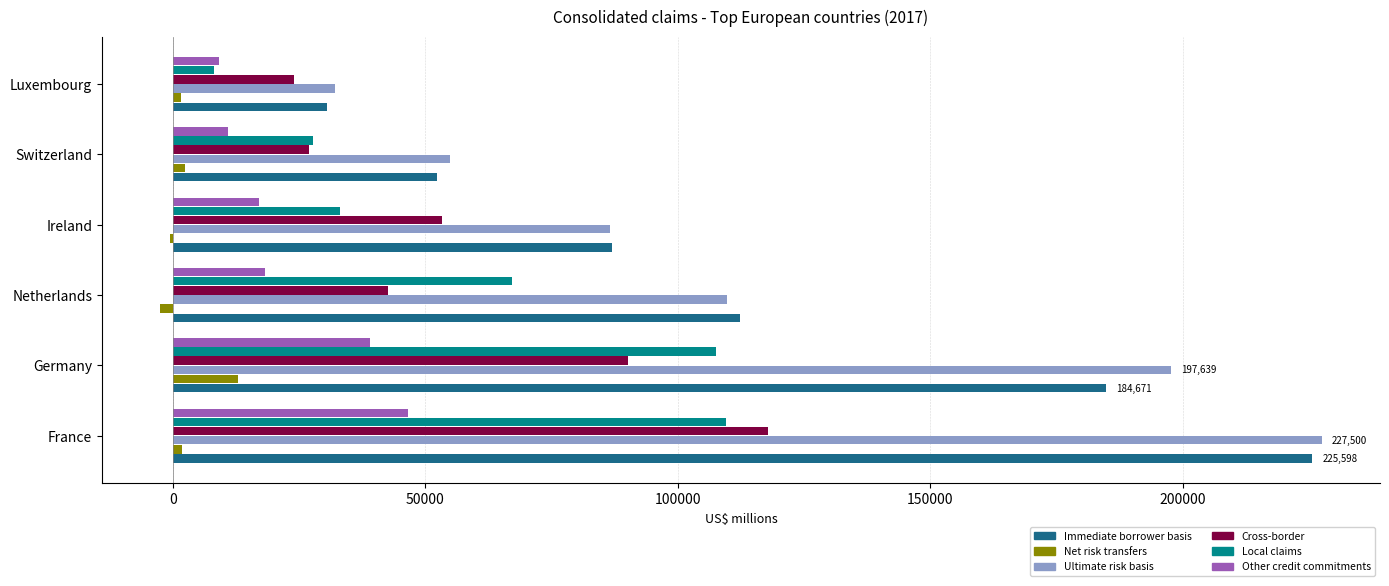

At which label is Ultimate risk basis closest to 129802?

Netherlands